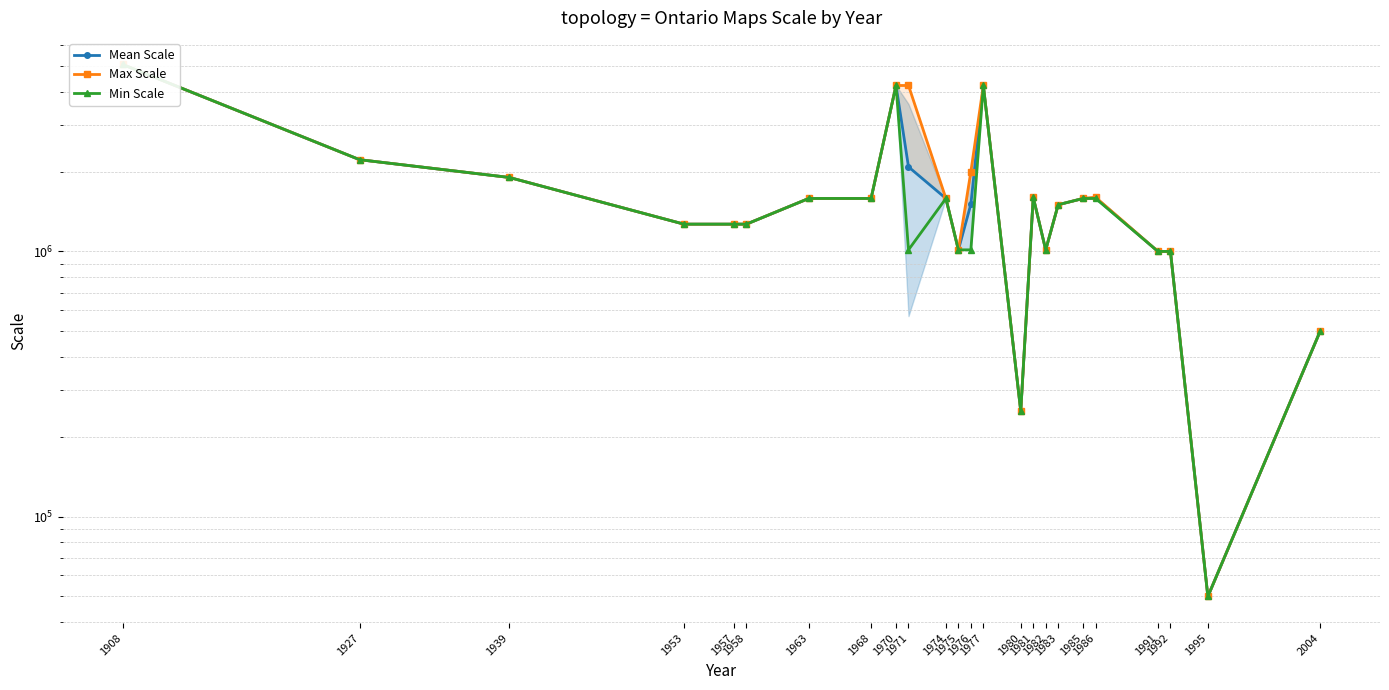

The value of Min Scale at 1939 is 1900800. True or false?

True